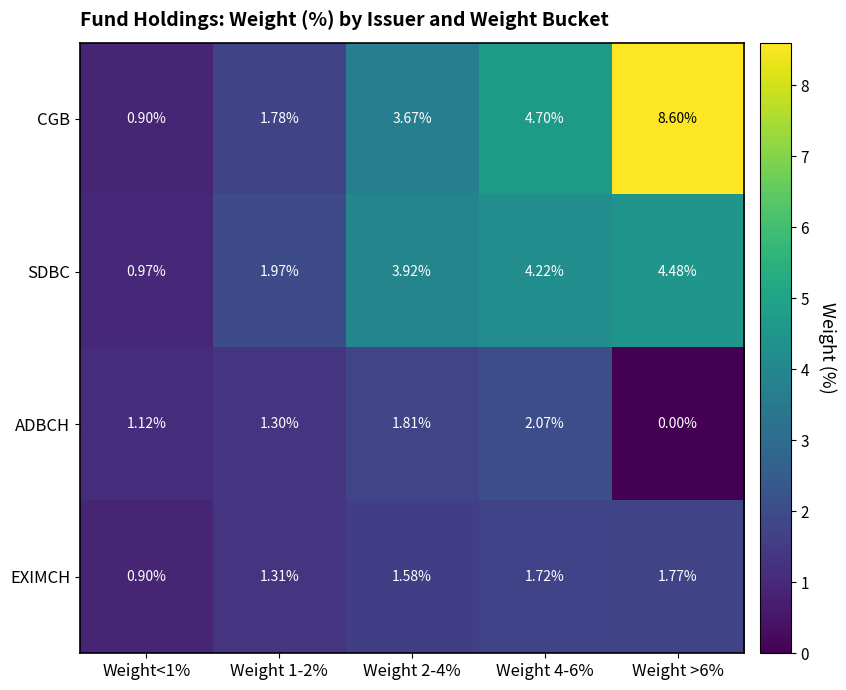

Between Weight<1% and Weight >6%, which series saw the biggest shift?

CGB